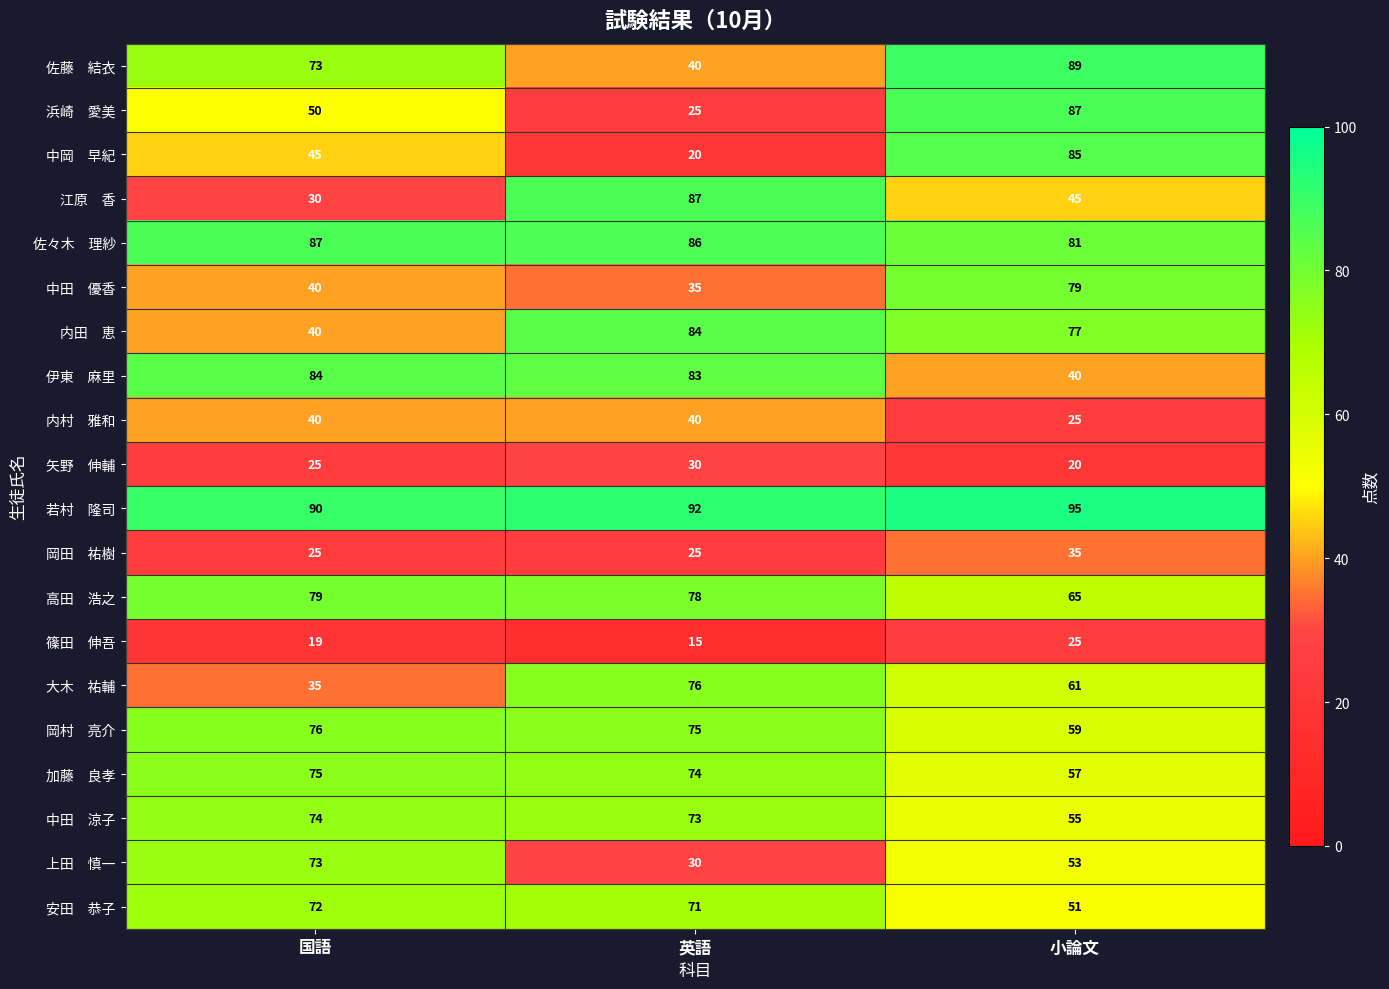

At which category is the sum across all series the highest?

小論文